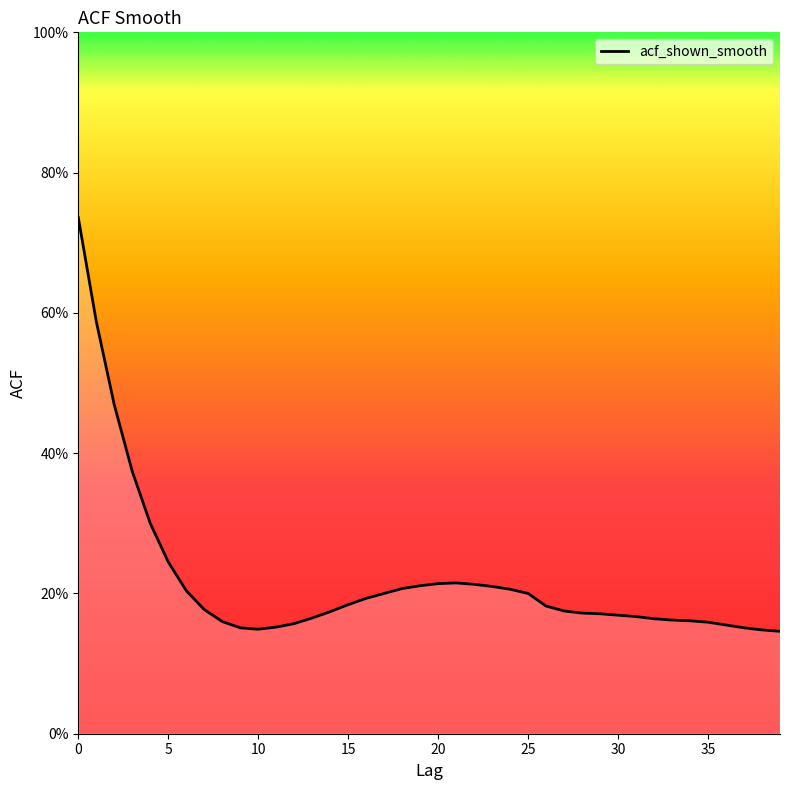

Does the chart display data point markers on the line(s)?

No